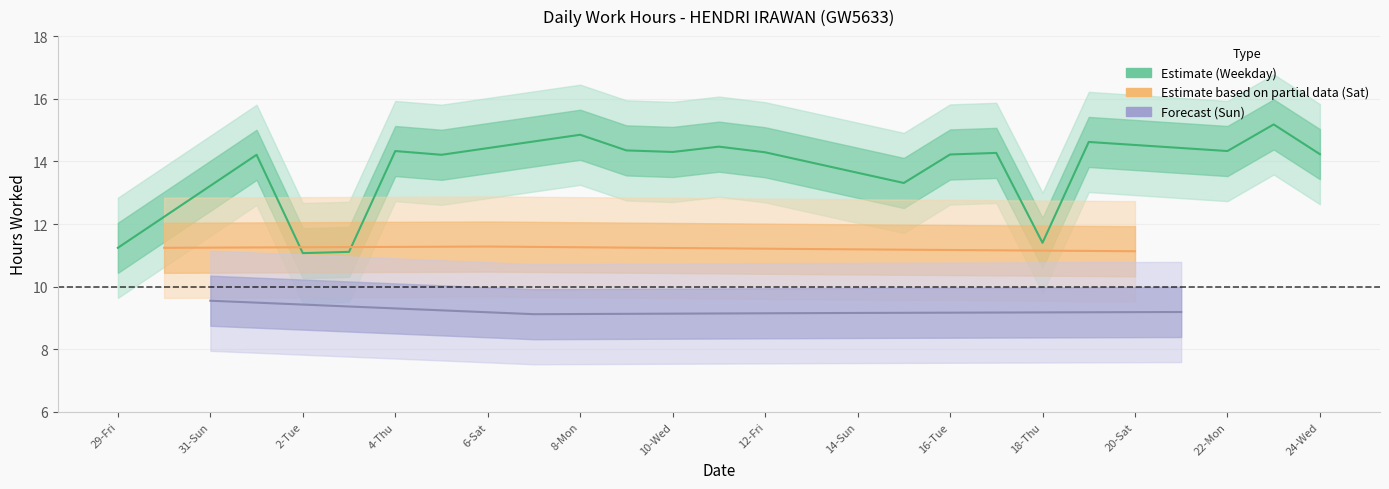

Which has a higher value, 9-Tue or 8-Mon?

8-Mon